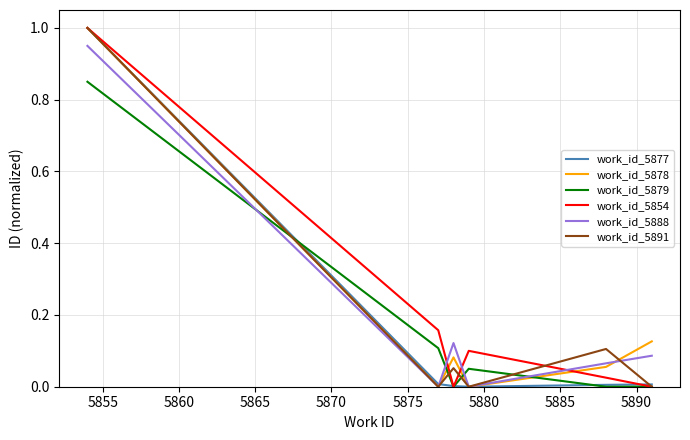

True or false: work_id_5854 and work_id_5888 cross at least once.

True